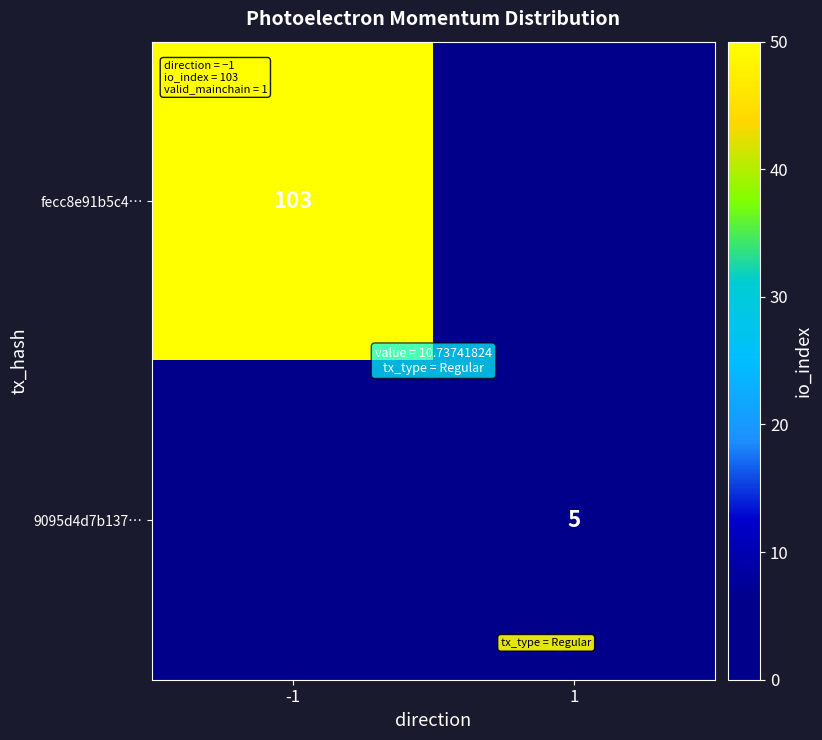

Count the number of categories in the chart.

2